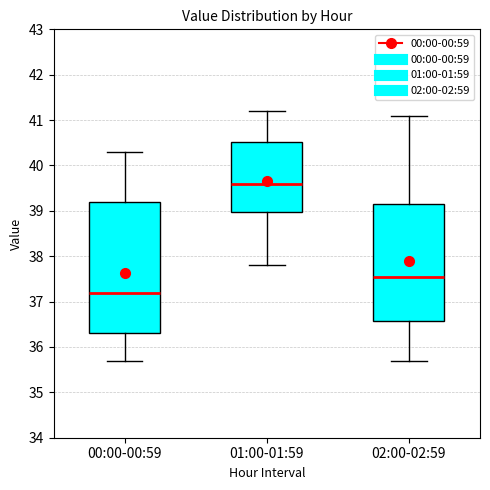

Reading left to right, read every box against the y-axis: the position of its median line, the range the box covers, and the ends of its whiskers. The values are not printed on the chart, so give them approximately, as read against the axis.

00:00-00:59: median 37.2, box 36.3 to 39.2, whiskers 35.7 to 40.3
01:00-01:59: median 39.6, box 39.0 to 40.5, whiskers 37.8 to 41.2
02:00-02:59: median 37.6, box 36.6 to 39.2, whiskers 35.7 to 41.1